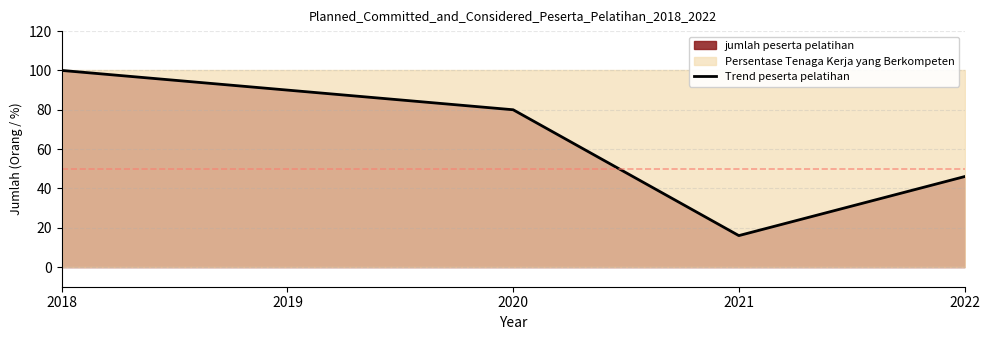

Count the values in the range 46 to 90.

3